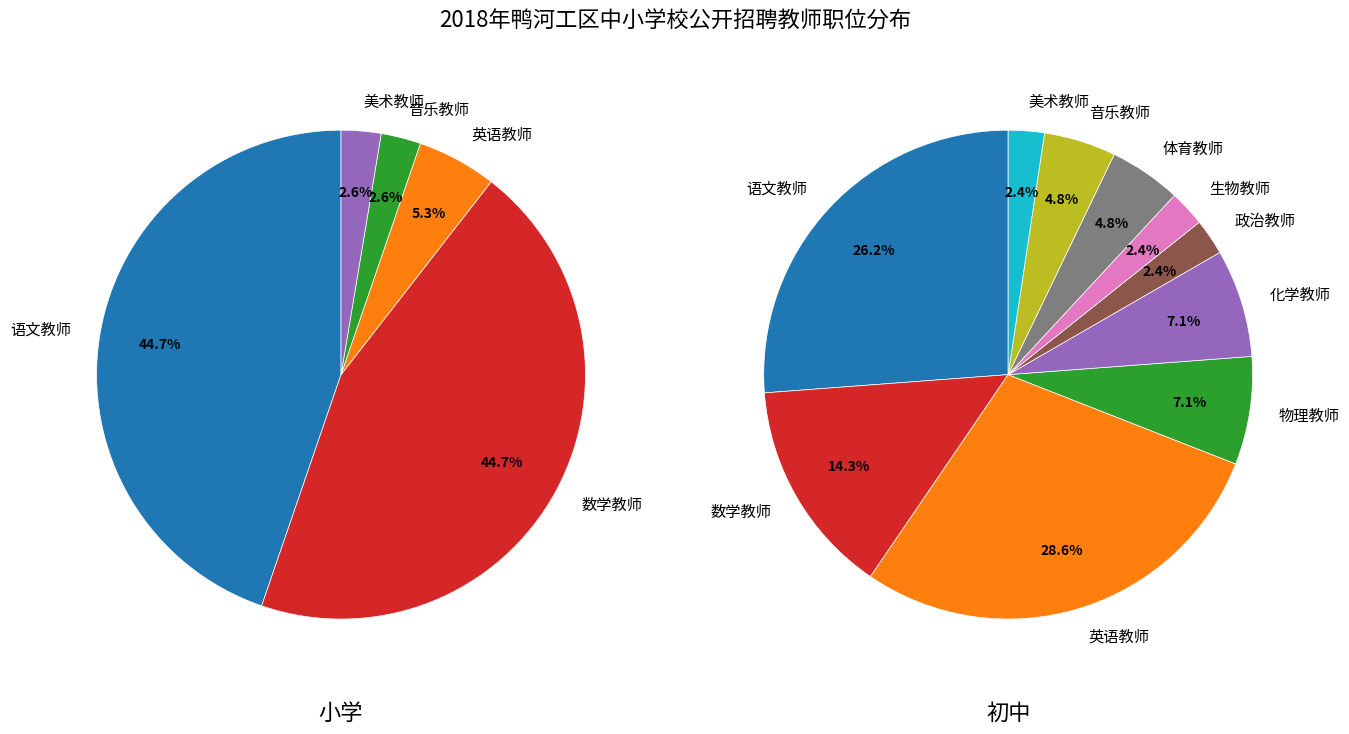

To the nearest percent, what is the average slice percentage?

20%